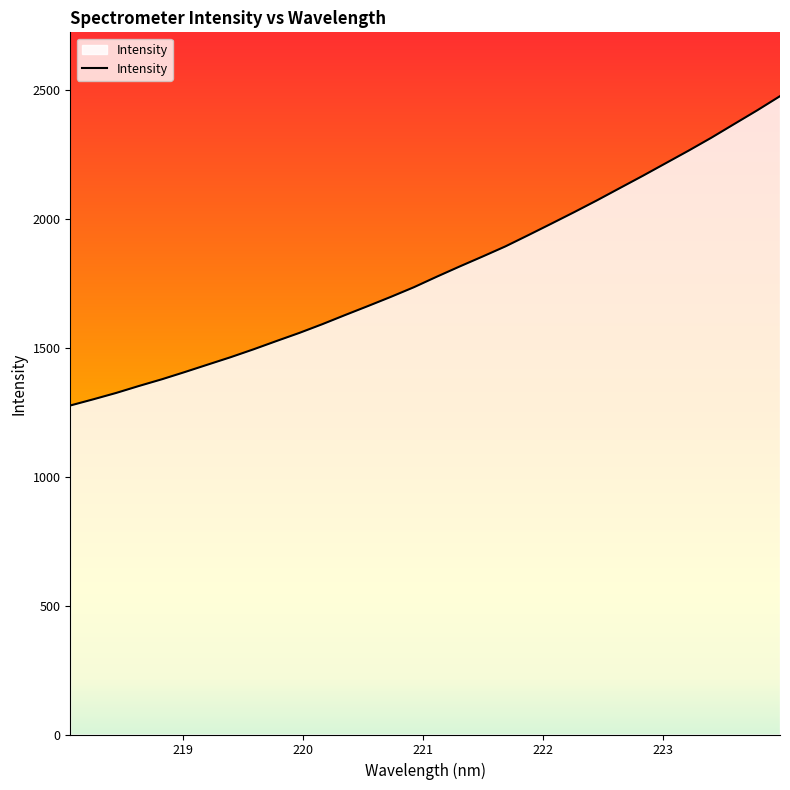

What is the difference between the maximum and minimum values?

1199.3